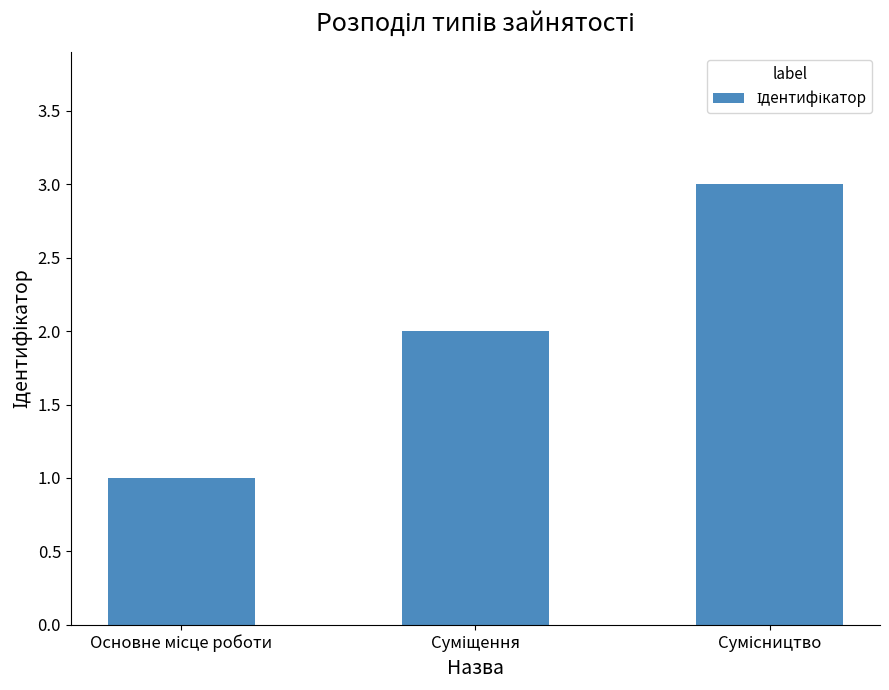

How many values are between 1 and 3?

3